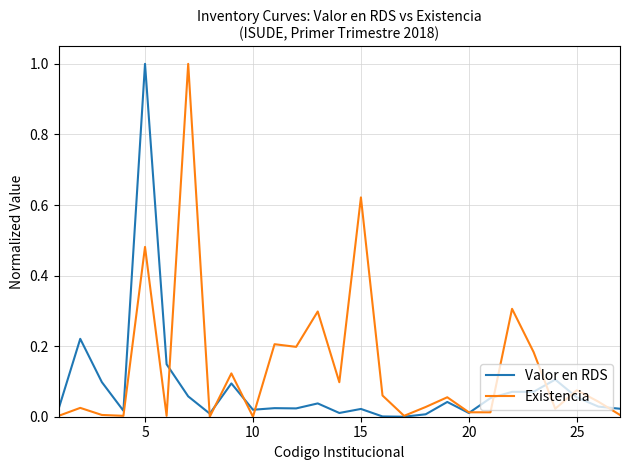

List the series in order of their overall mean, lowest first.

Valor en RDS, Existencia